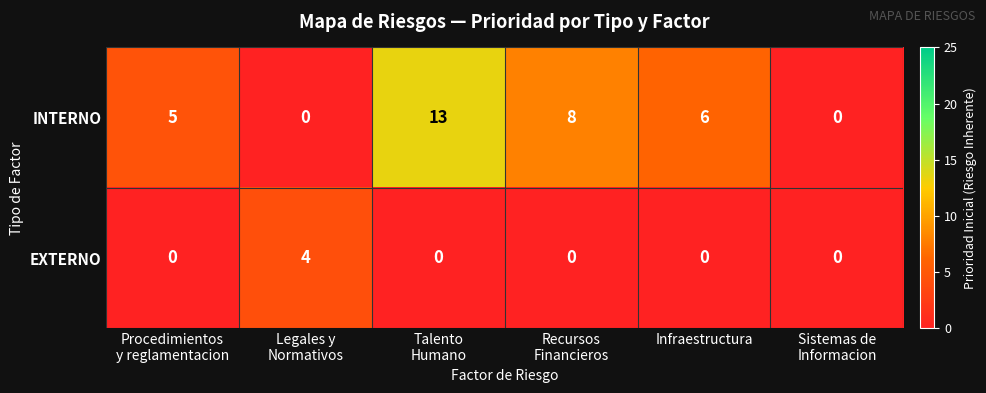

What is the sum of all INTERNO values?

32